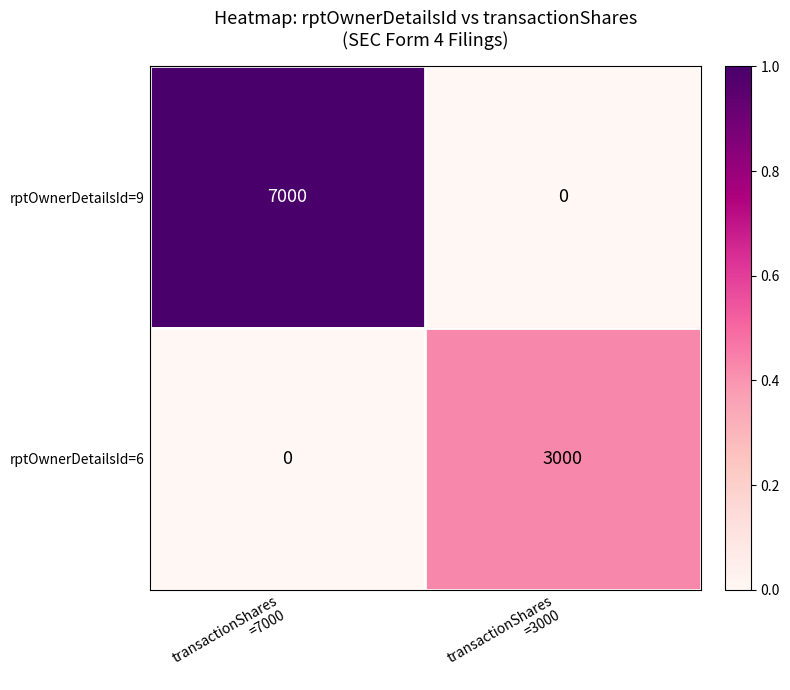

Between transactionShares
=7000 and transactionShares
=3000, which series saw the biggest shift?

rptOwnerDetailsId=9